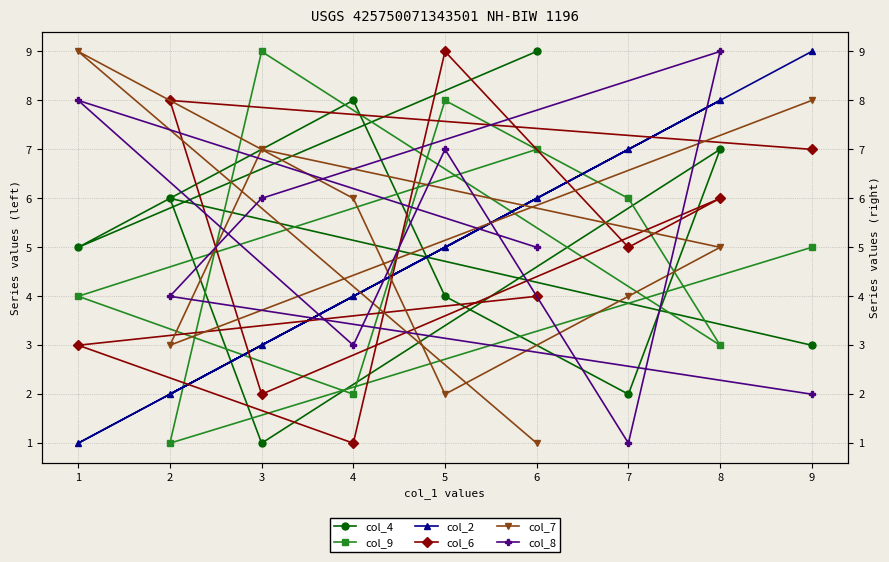

True or false: col_2 and col_4 cross at least once.

True